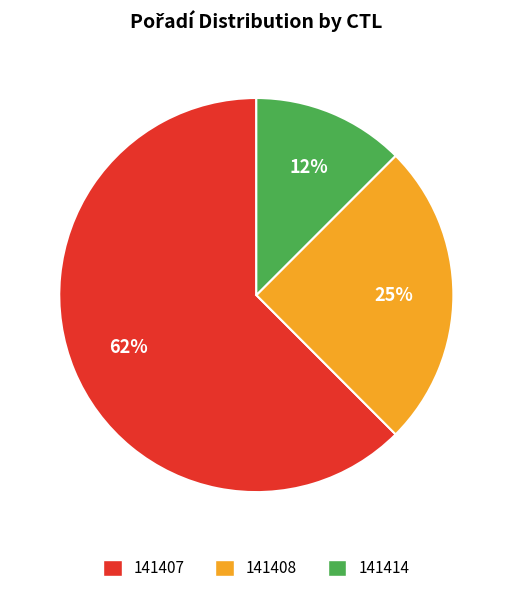

Which has a higher value, 141407 or 141408?

141407